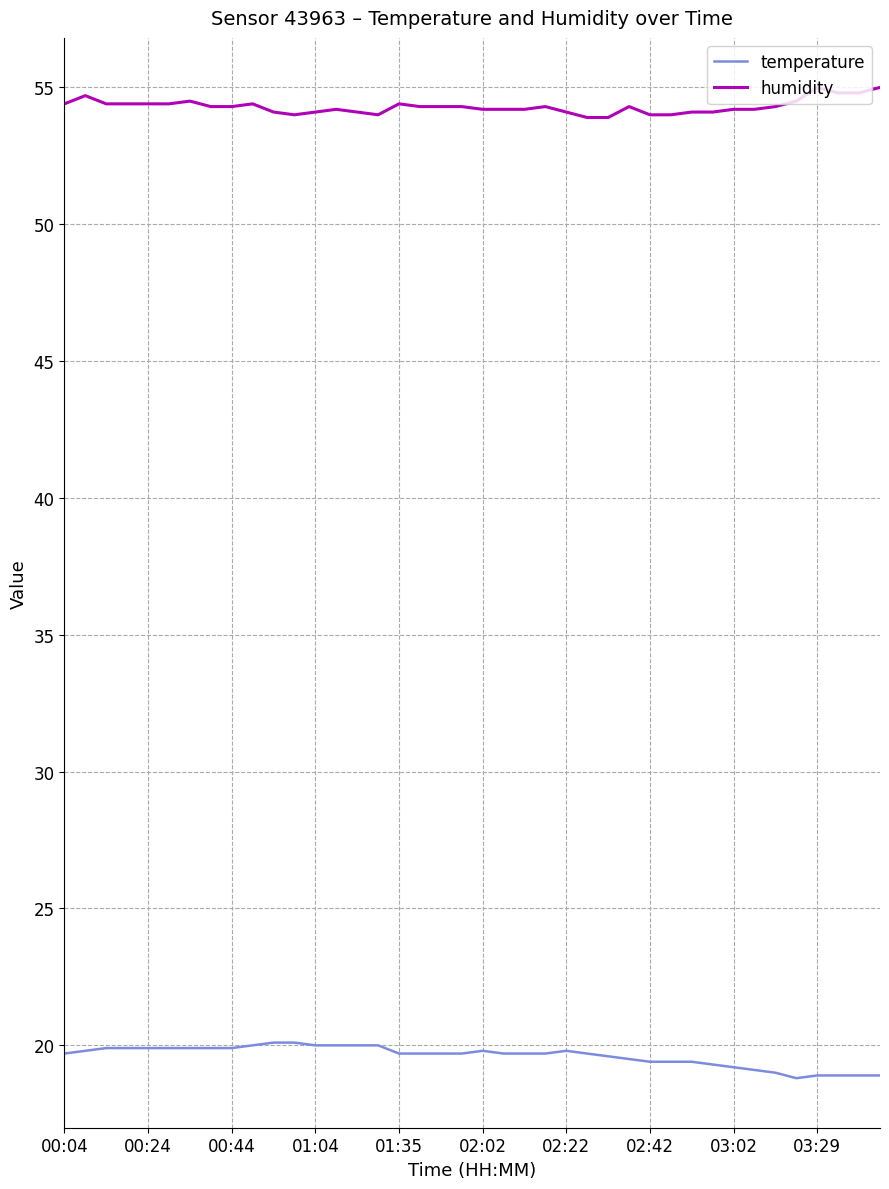

What is the greatest value displayed?

55.0